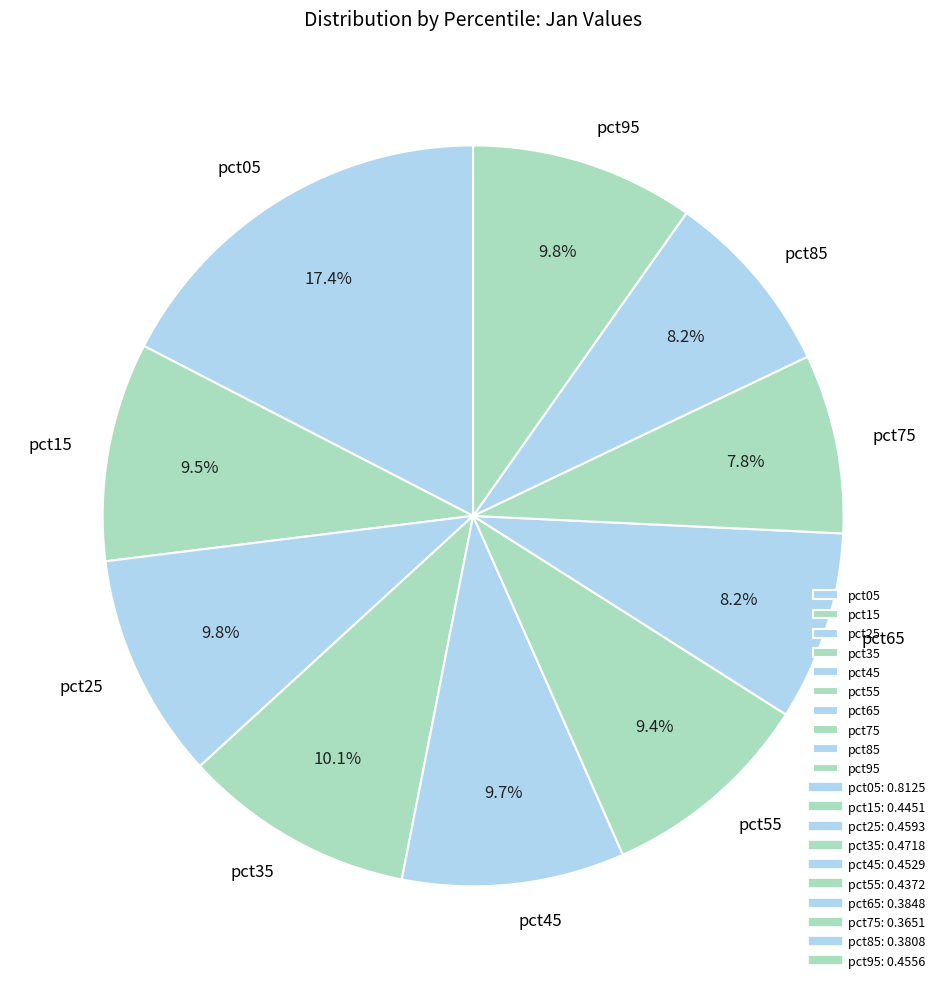

Is it true that pct55 is 9% of the pie?

True